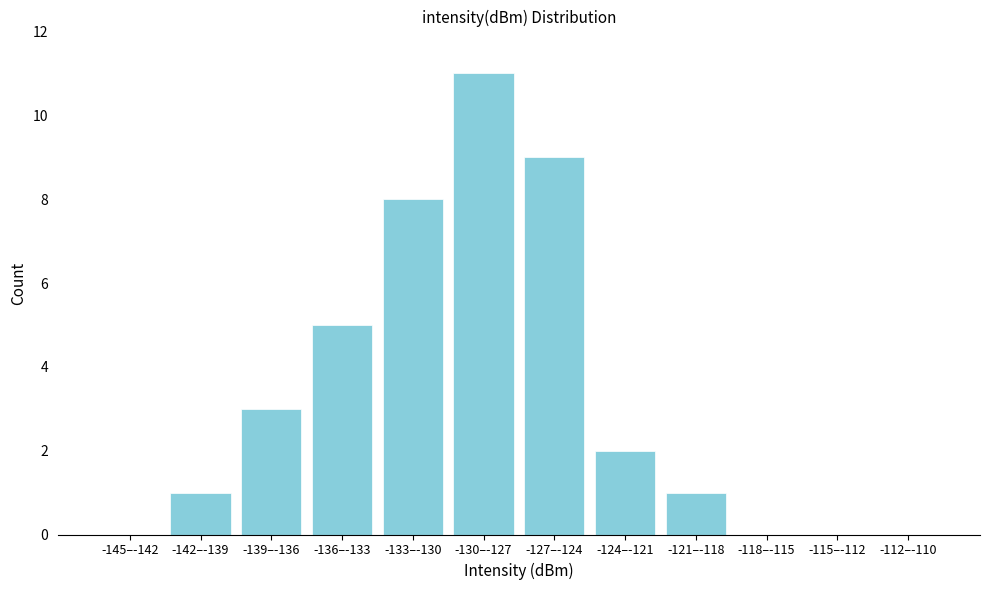

Reading right to left, list all the values displayed in this chart.

-112–-110=0	-115–-112=0	-118–-115=0	-121–-118=1	-124–-121=2	-127–-124=9	-130–-127=11	-133–-130=8	-136–-133=5	-139–-136=3	-142–-139=1	-145–-142=0